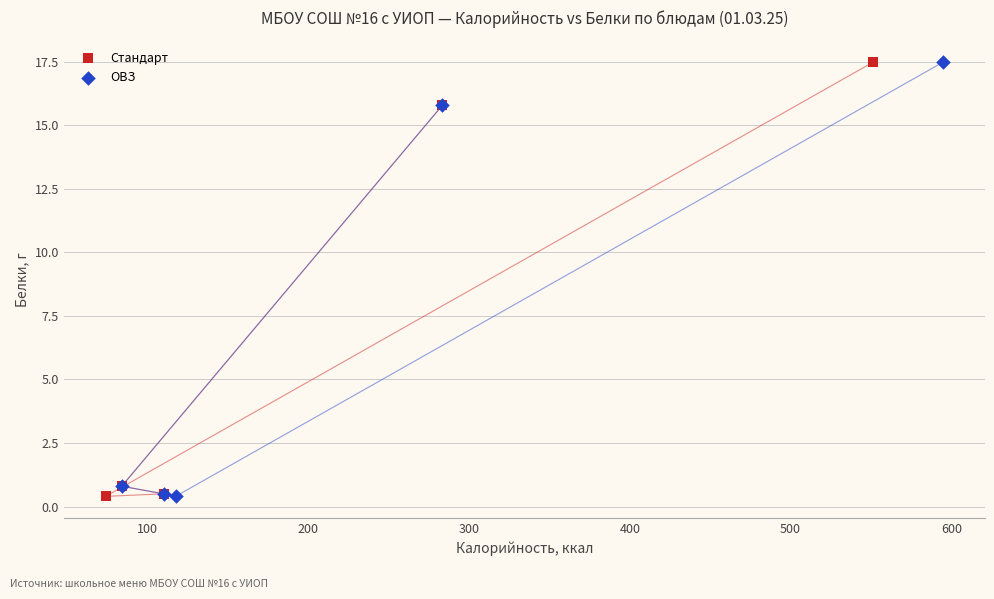

What are all the series names shown in the legend?

Стандарт, ОВЗ